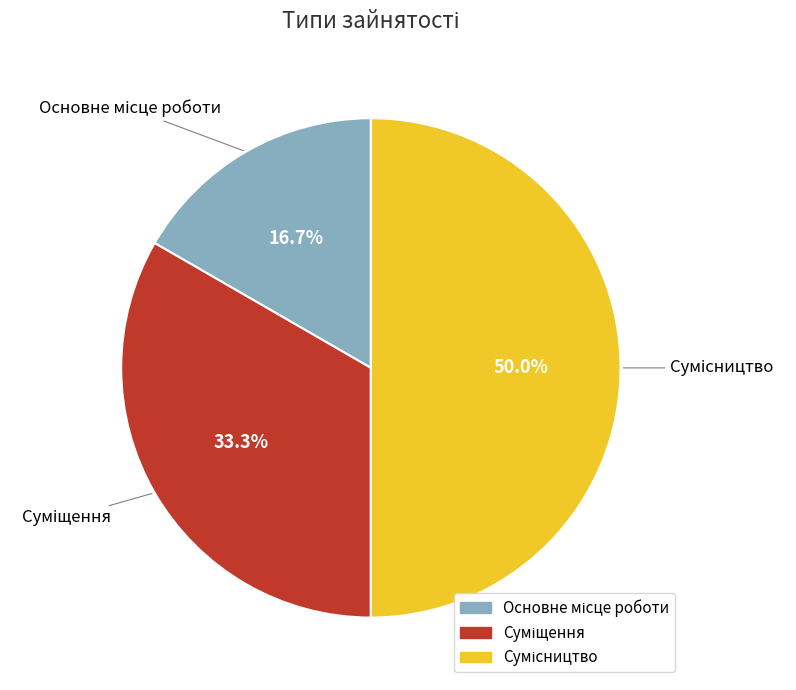

How many slices are in this pie chart?

3